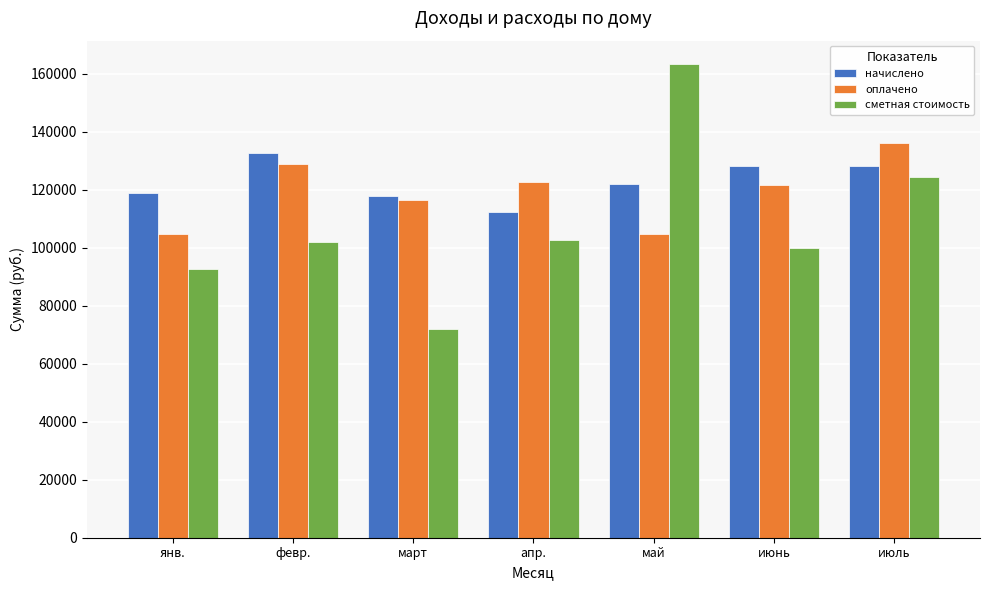

What are all the series names shown in the legend?

начислено, оплачено, сметная стоимость